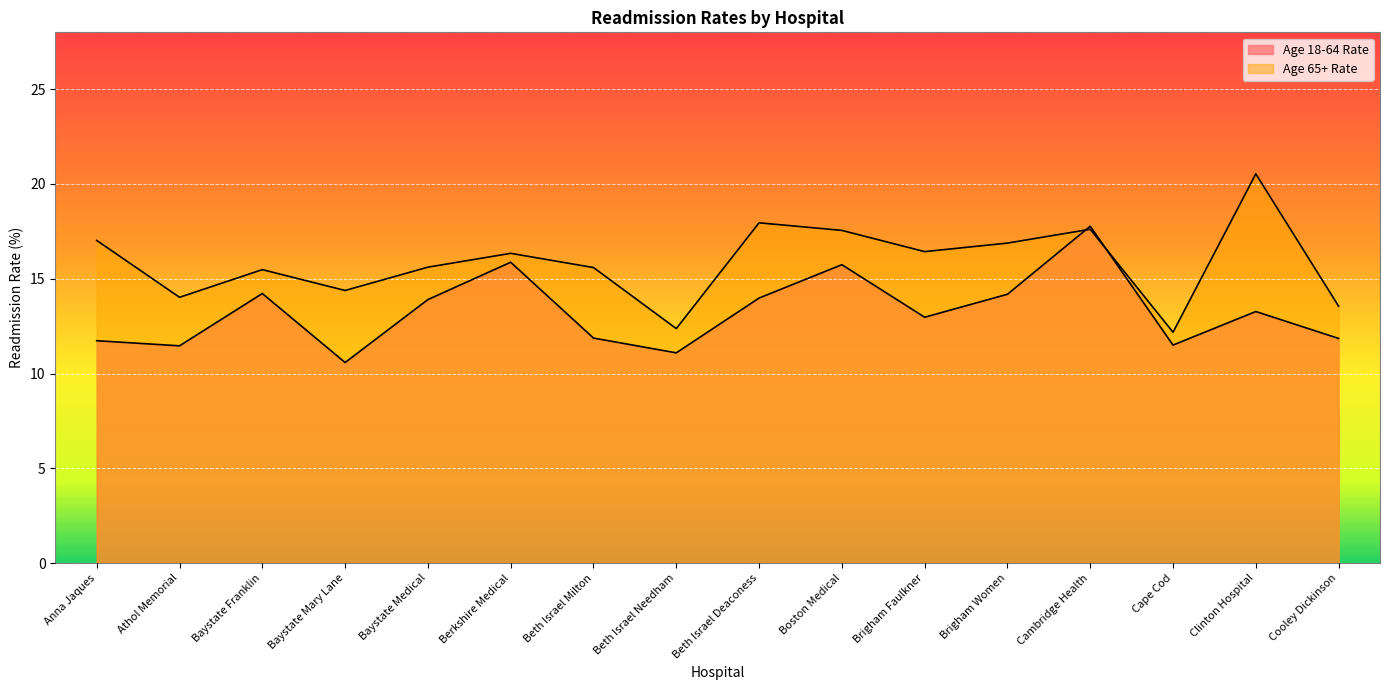

What is the value of the Age 18-64 Rate point at the 9th from the left?

14.0